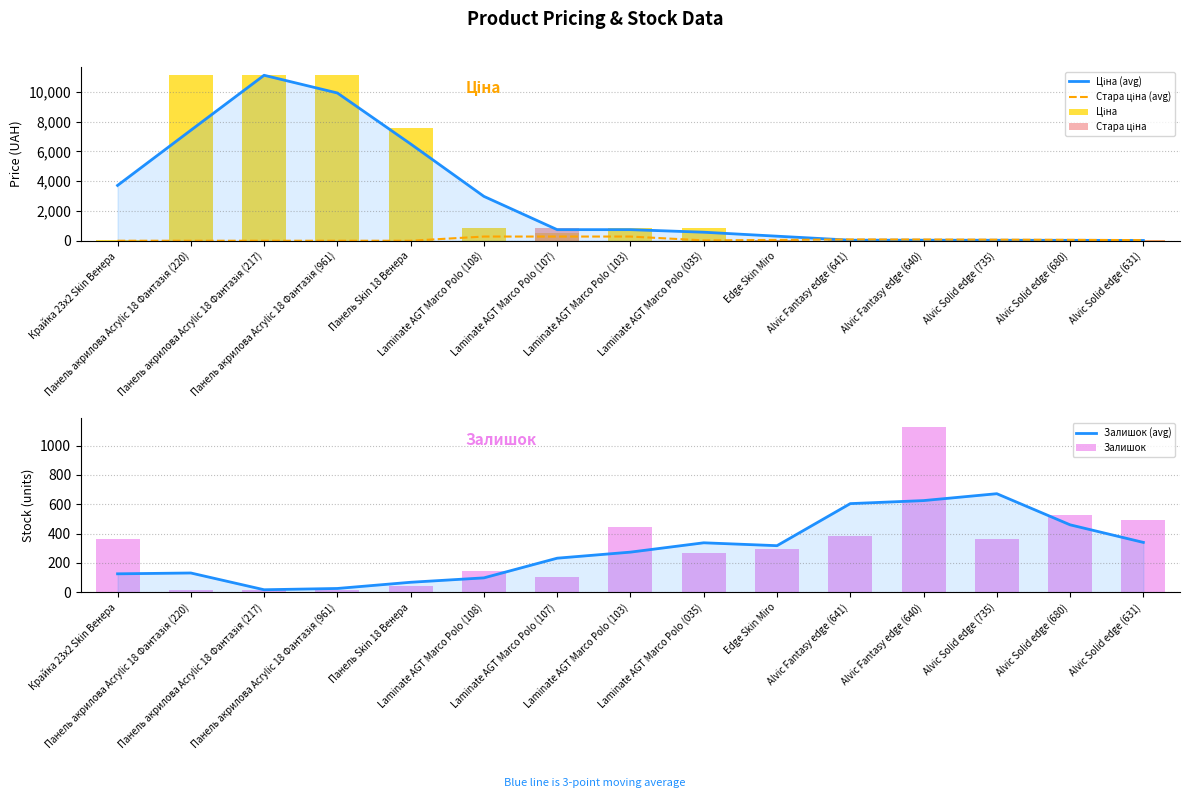

Count the number of data series in this chart.

6